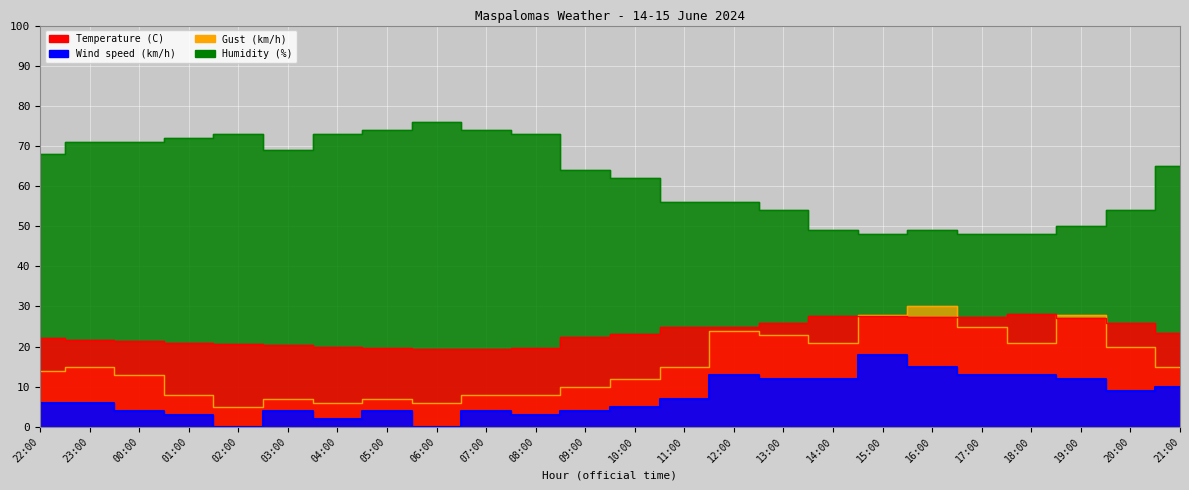

The Gust (km/h) series shows 6.0 at 06:00. True or false?

True